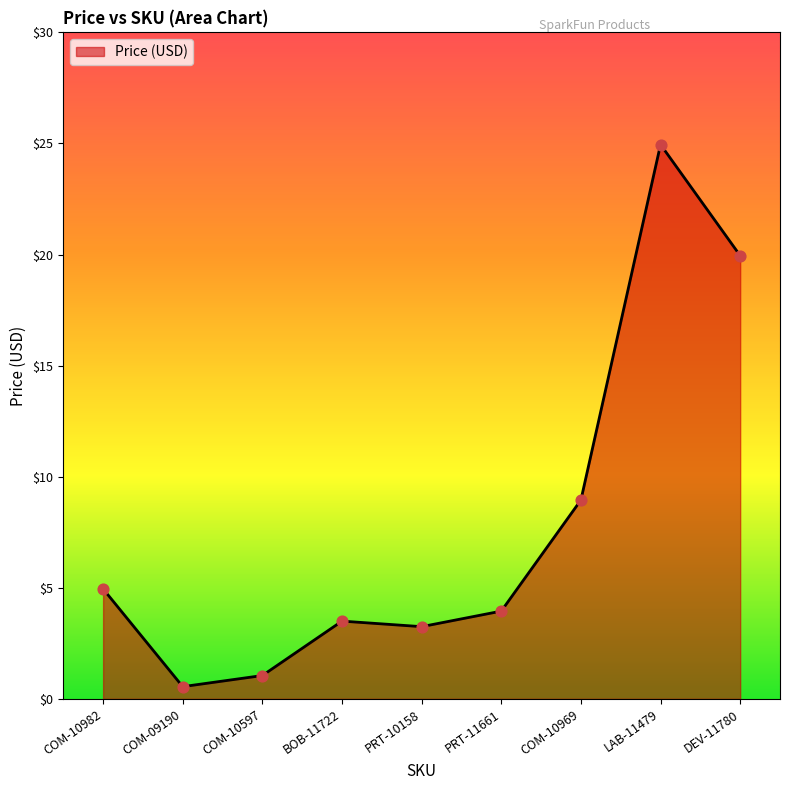

Between LAB-11479 and PRT-11661, which is larger?

LAB-11479